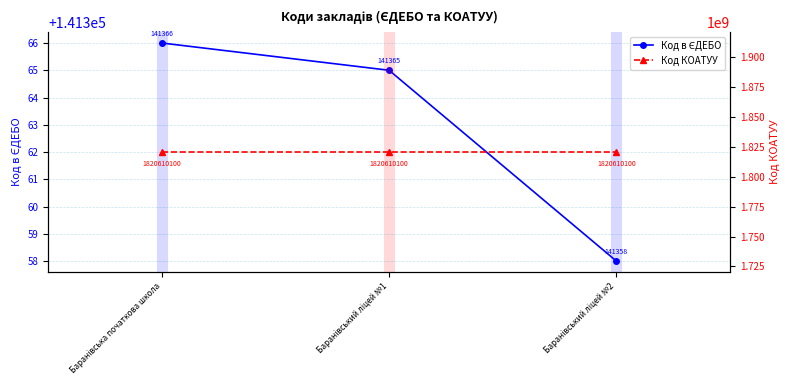

At how many categories does at least one series exceed 76721407?

3